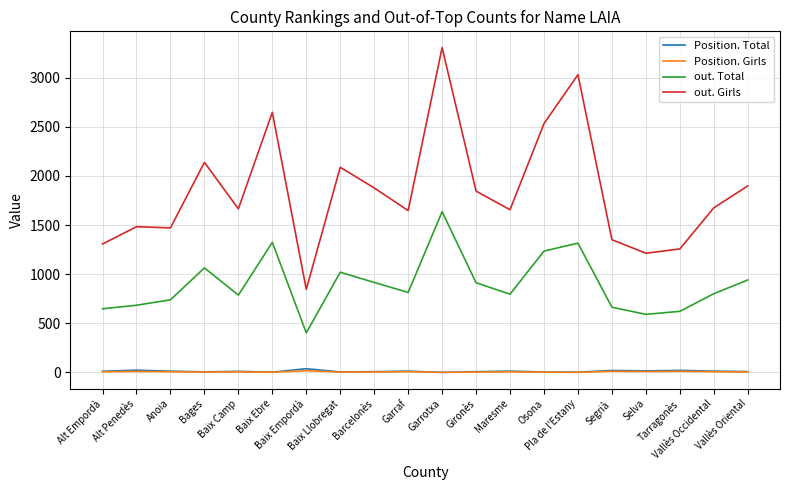

Which series has the widest spread of values?

out. Girls